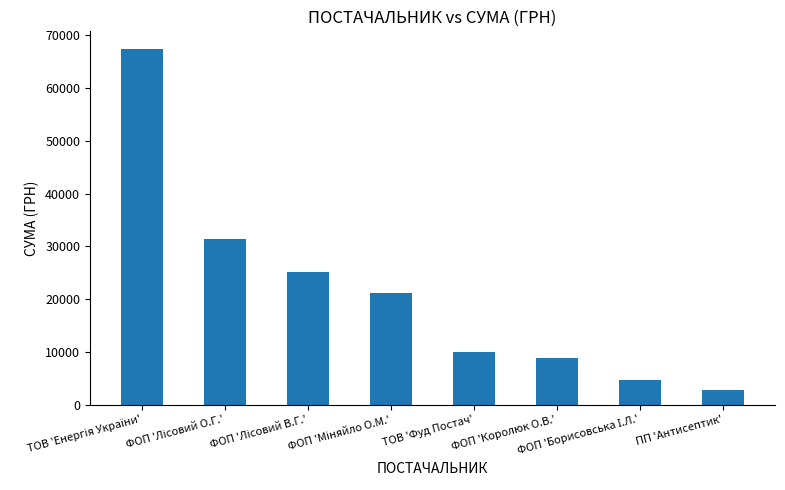

What value does the data have at ТОВ 'Фуд Постач'?

9957.2